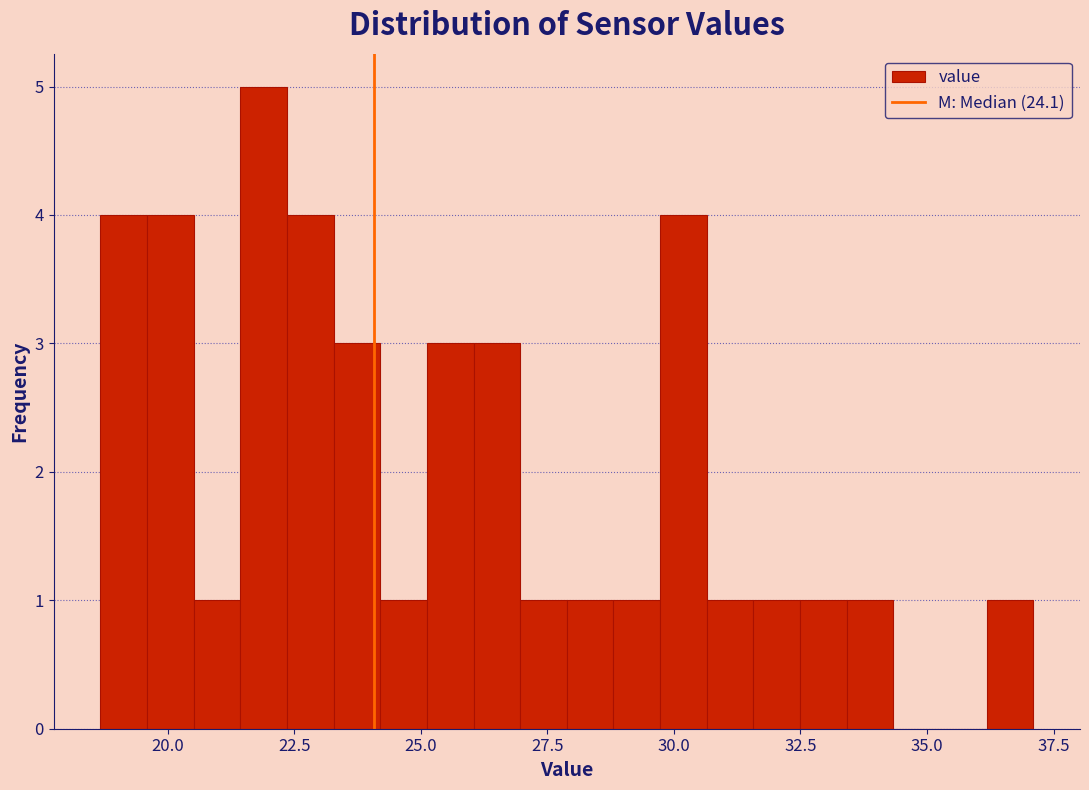

Read against the x-axis, roughly where is the centre of the tallest bar?

22.0